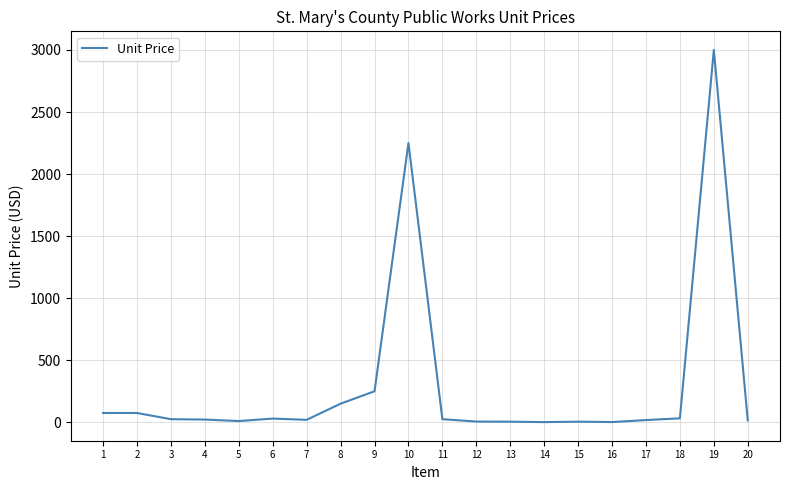

What is the difference between the values at 13 and 19?

2995.0